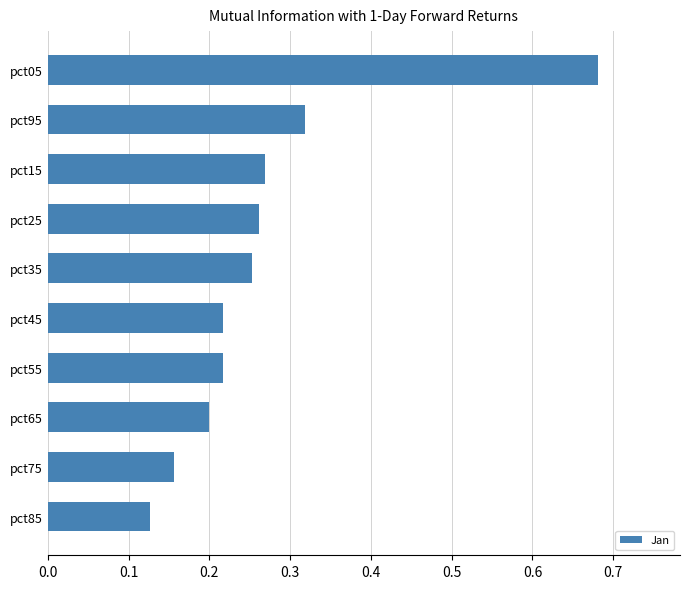

True or false: the data shows 0.3 at pct65.

False